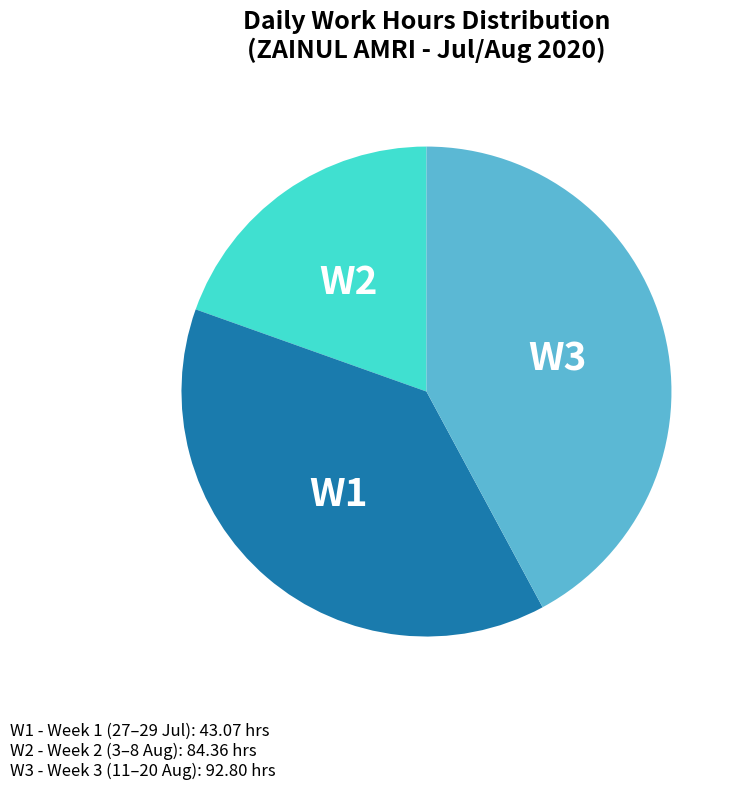

Does any single category account for the majority?

No